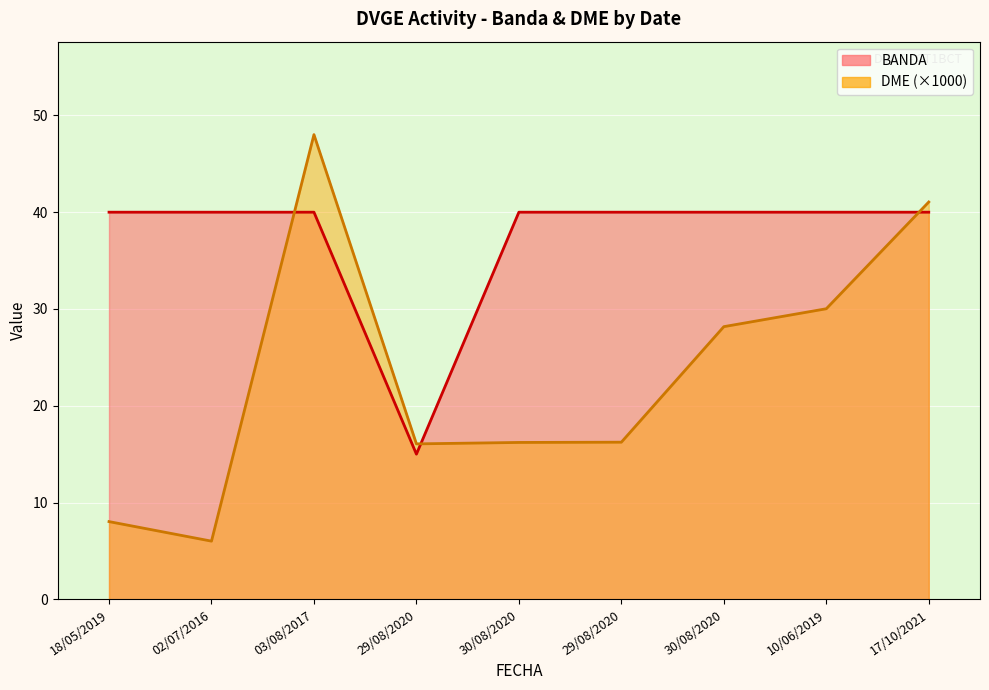

At which category does DME reach its first local peak?

03/08/2017